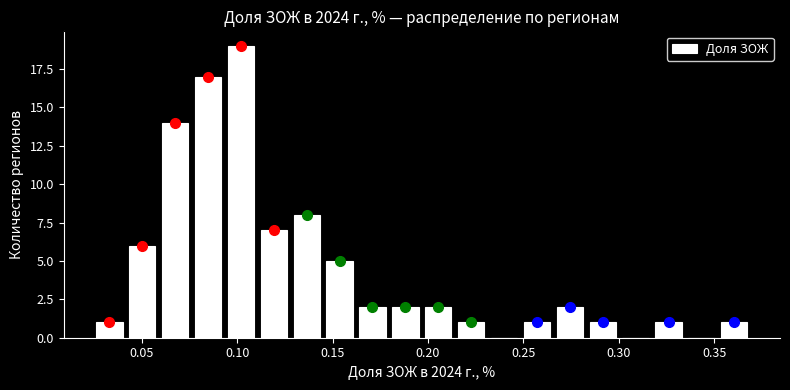

Around what value on the x-axis is the tallest bar? Give the approximate position of its centre, as read against the axis.

0.100